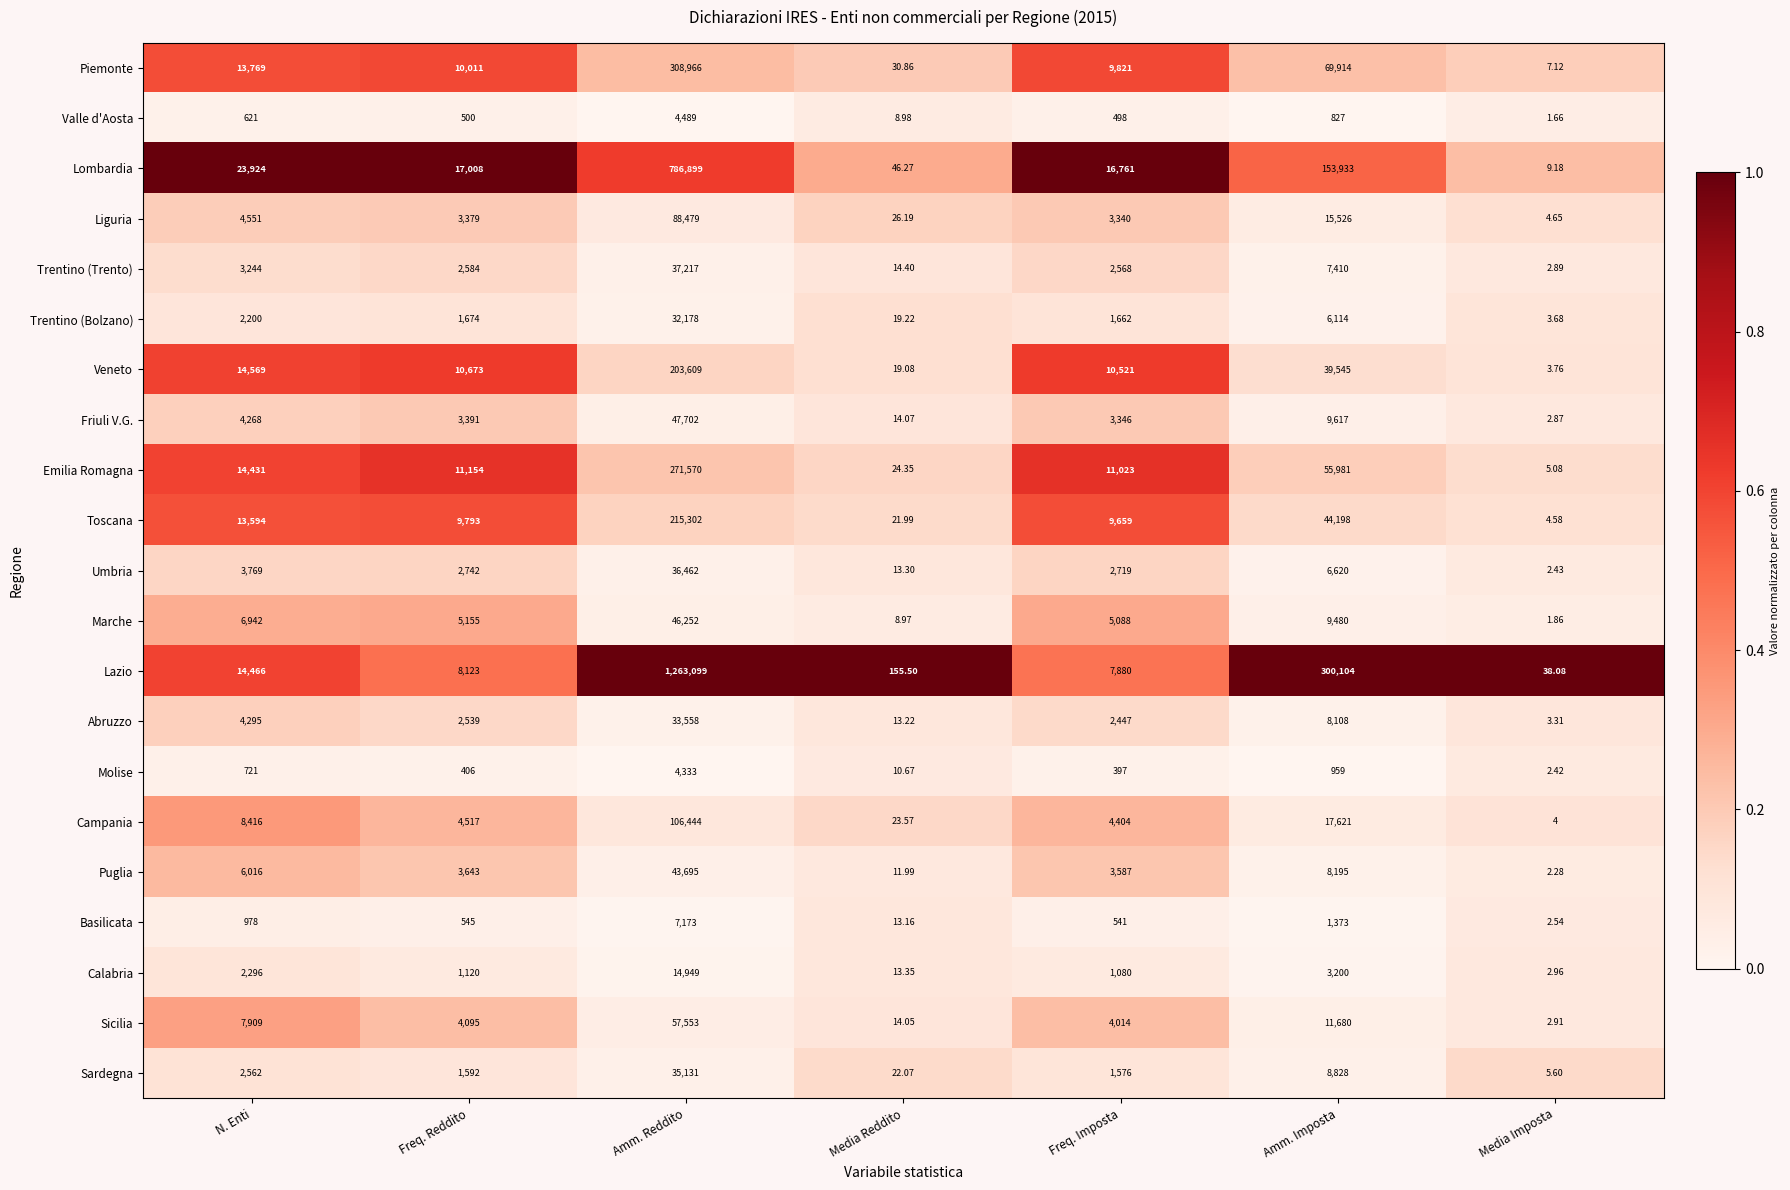

Rank the series by their maximum value, from highest to lowest.

Lazio, Lombardia, Piemonte, Emilia Romagna, Toscana, Veneto, Campania, Liguria, Sicilia, Friuli V.G., Marche, Puglia, Trentino (Trento), Umbria, Sardegna, Abruzzo, Trentino (Bolzano), Calabria, Basilicata, Valle d'Aosta, Molise